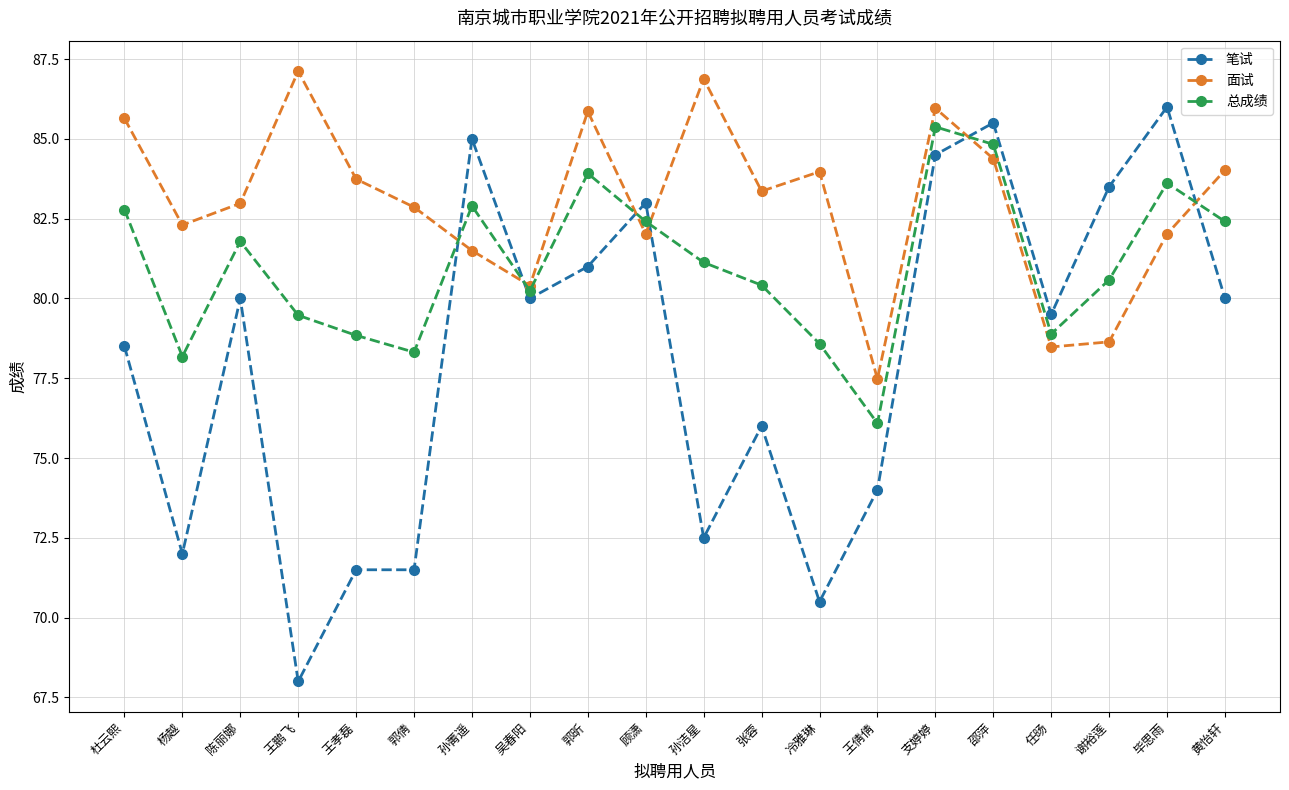

What is the label of the 10th point from the left?

顾潇